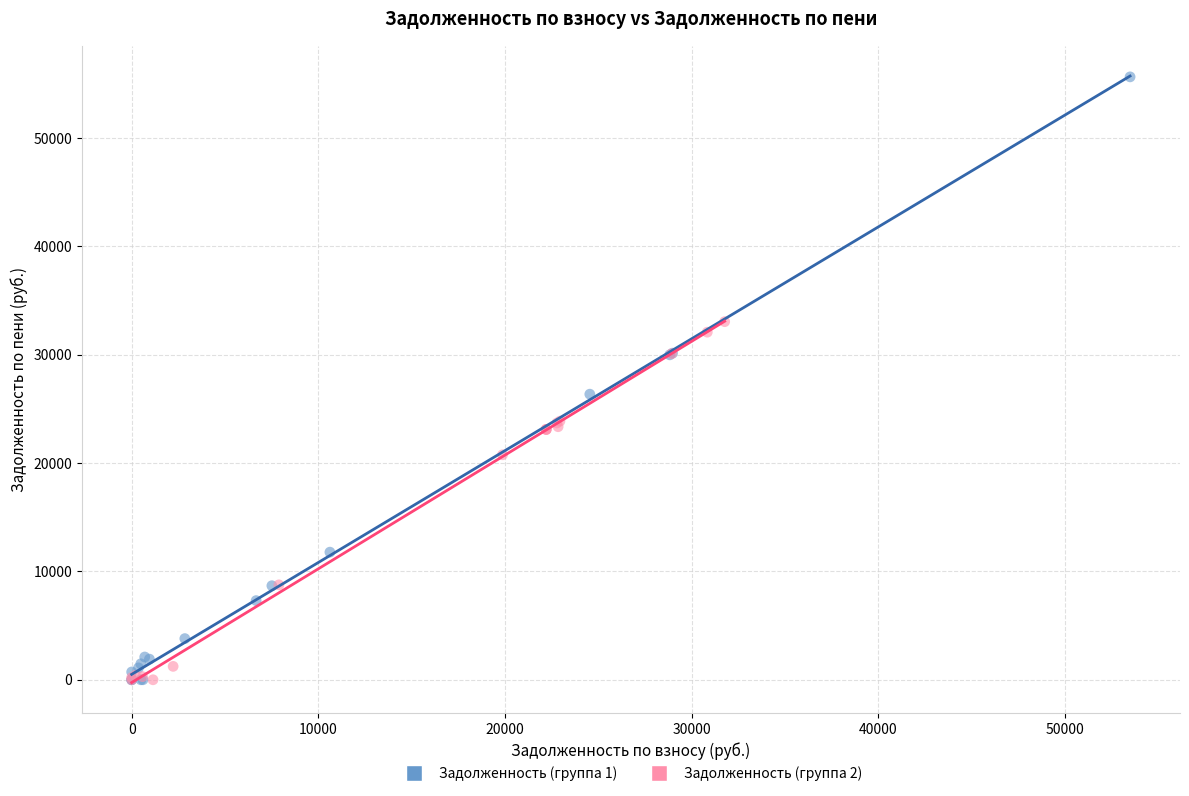

Which series has the widest spread of Y values?

Задолженность (группа 1)